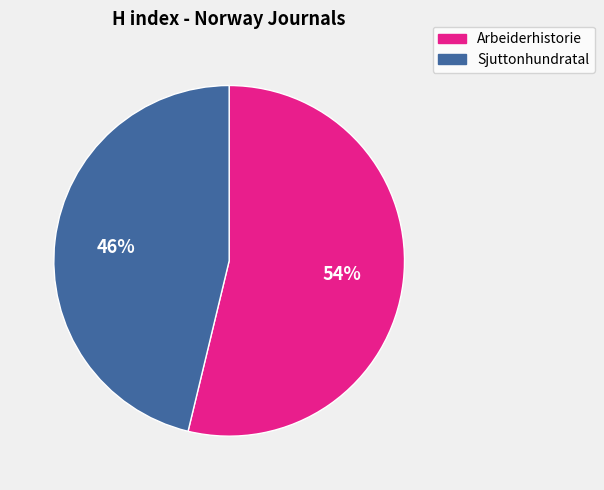

Combined, do Sjuttonhundratal and Arbeiderhistorie account for over 50%?

Yes